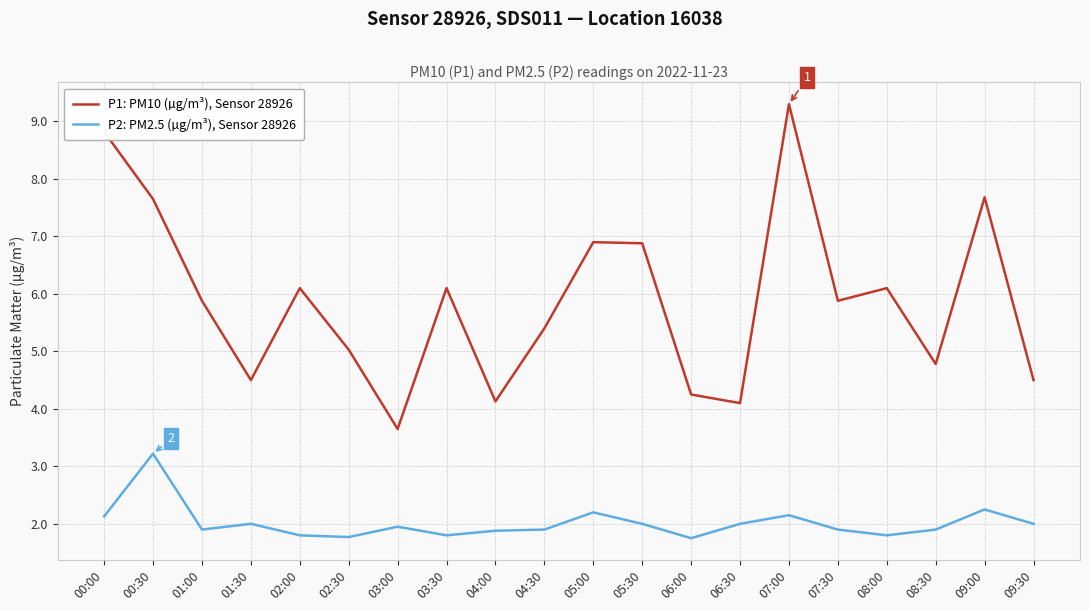

In P1: PM10 (µg/m³), Sensor 28926, how many points are lower than both neighbors (excluding endpoints)?

6